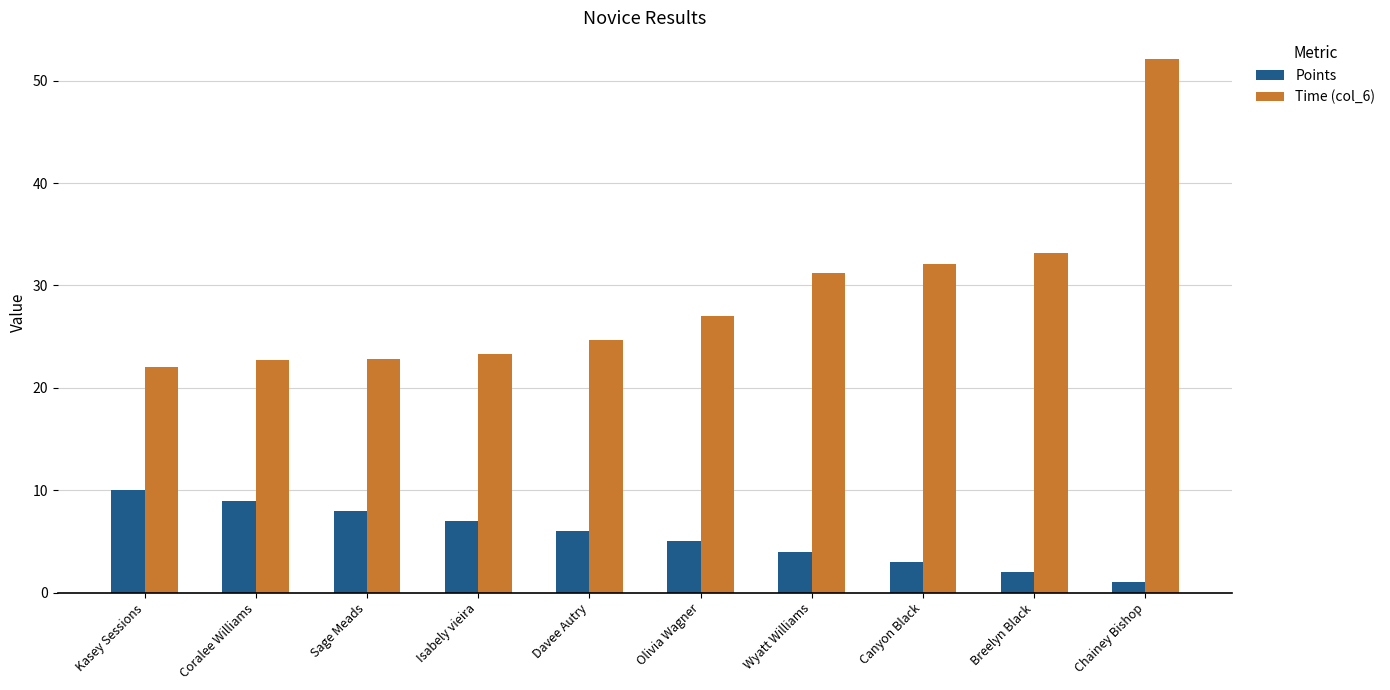

At Breelyn Black, list the series in order from smallest to largest.

Points, Time (col_6)